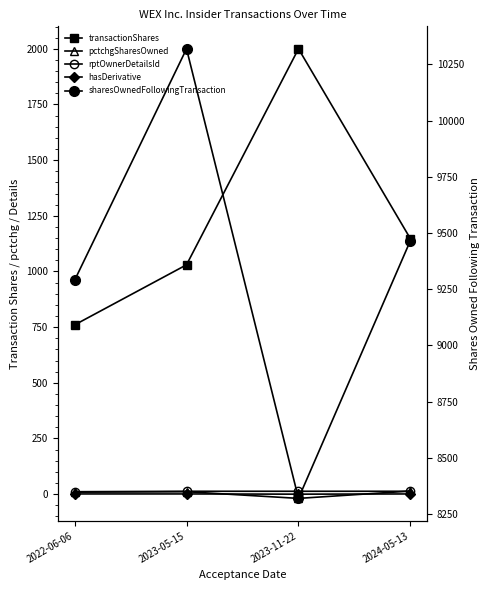

What is the sum of all transactionShares values?

4937